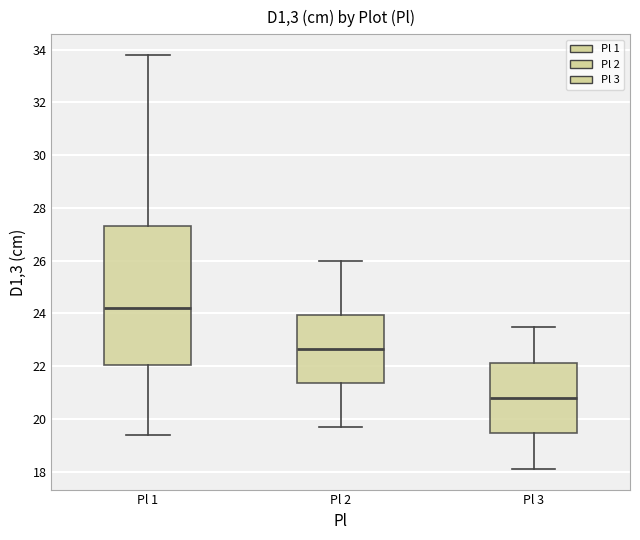

Which box's median line is the highest?

Pl 1